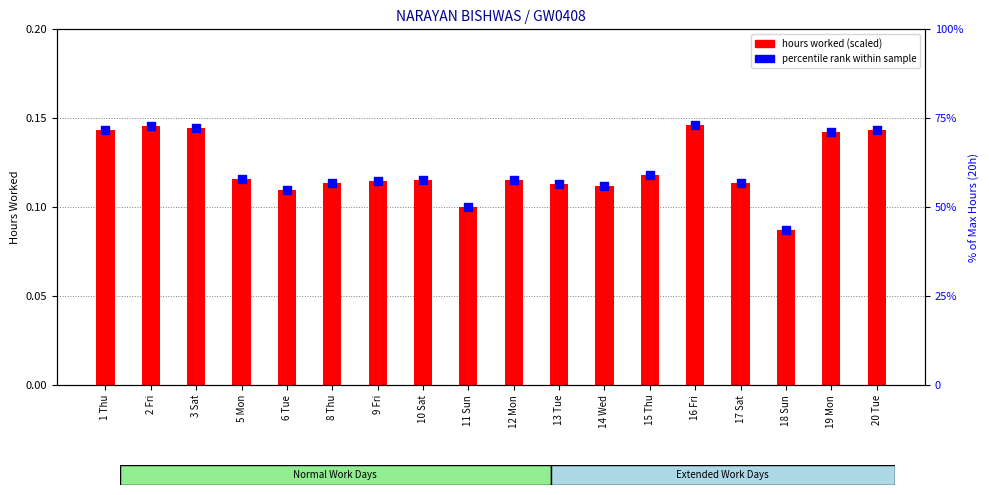

Which series has the widest spread of Y values?

percentile rank within sample